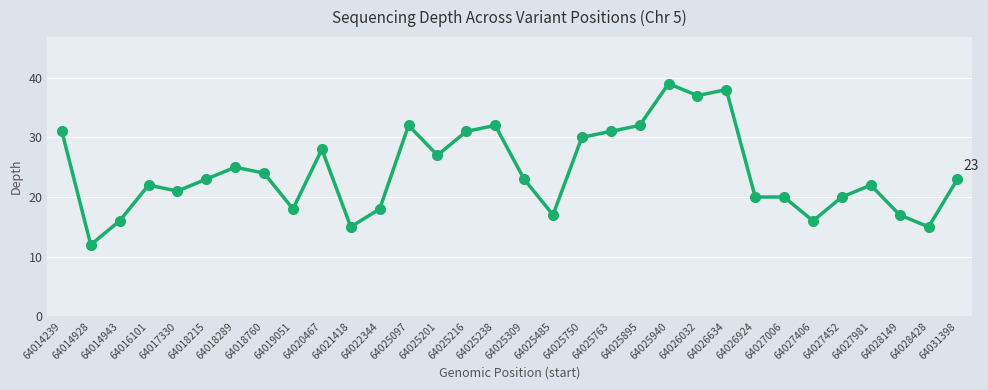

Does the chart have visible grid lines?

Yes